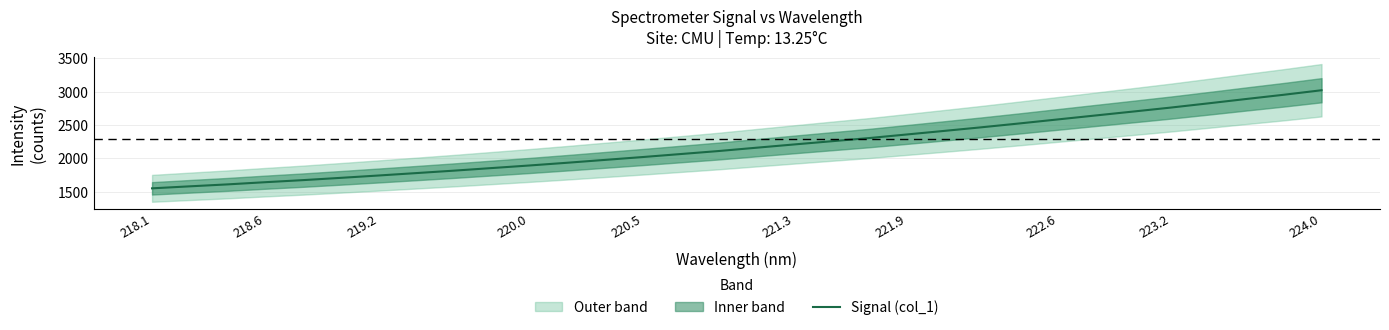

True or false: Signal (col_1) has a value of 2357.4 at 221.9.

True